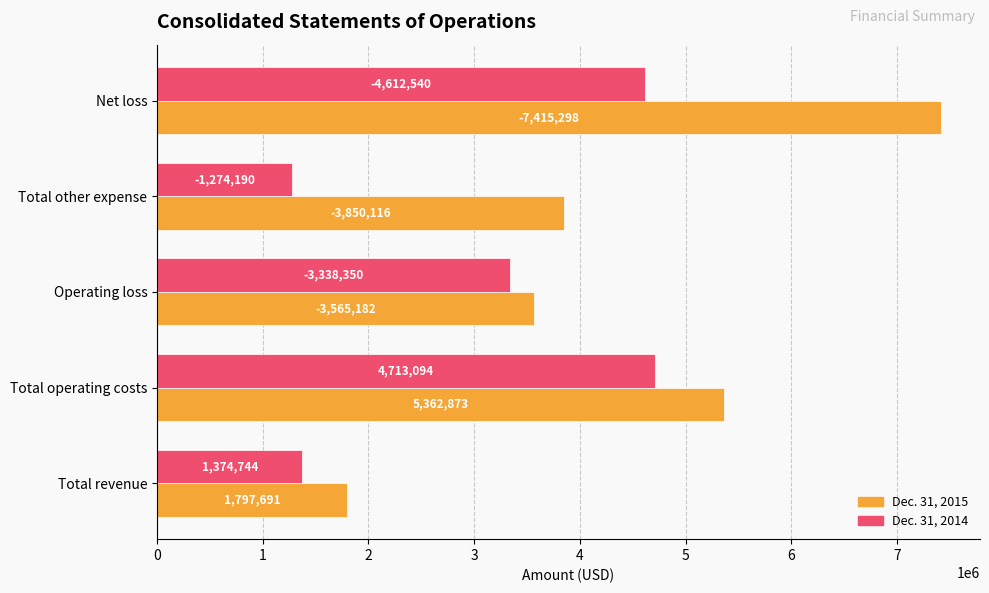

What are all the series names shown in the legend?

Dec. 31, 2015, Dec. 31, 2014